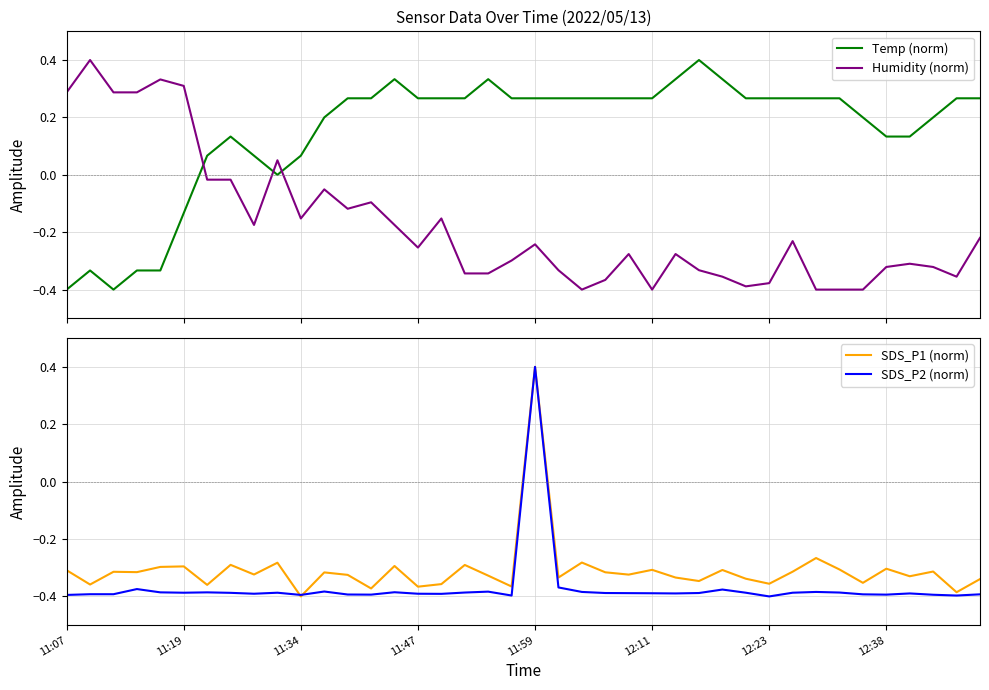

At which category does the chart reach its peak across all series?

27